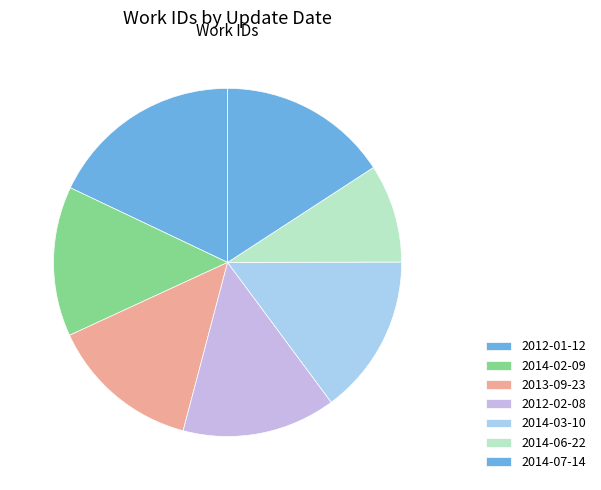

How many slices are in this pie chart?

7